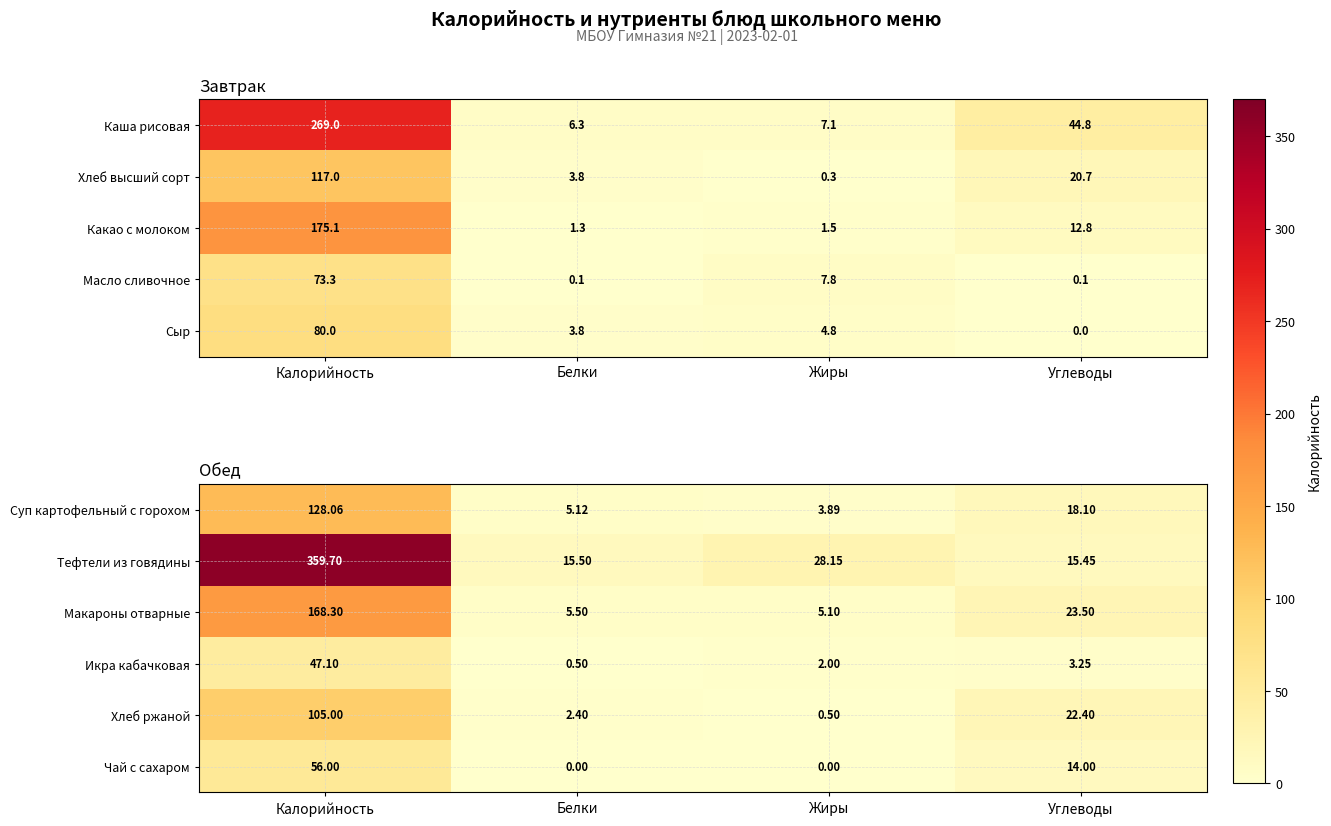

Where does the Чай с сахаром series first go above 14?

Калорийность